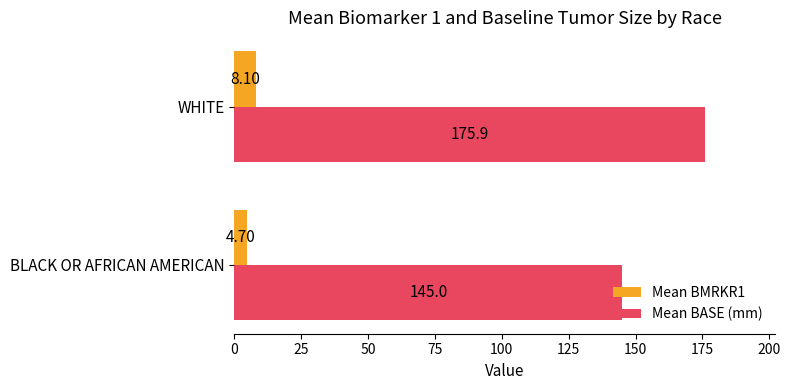

What are all the series names shown in the legend?

Mean BMRKR1, Mean BASE (mm)